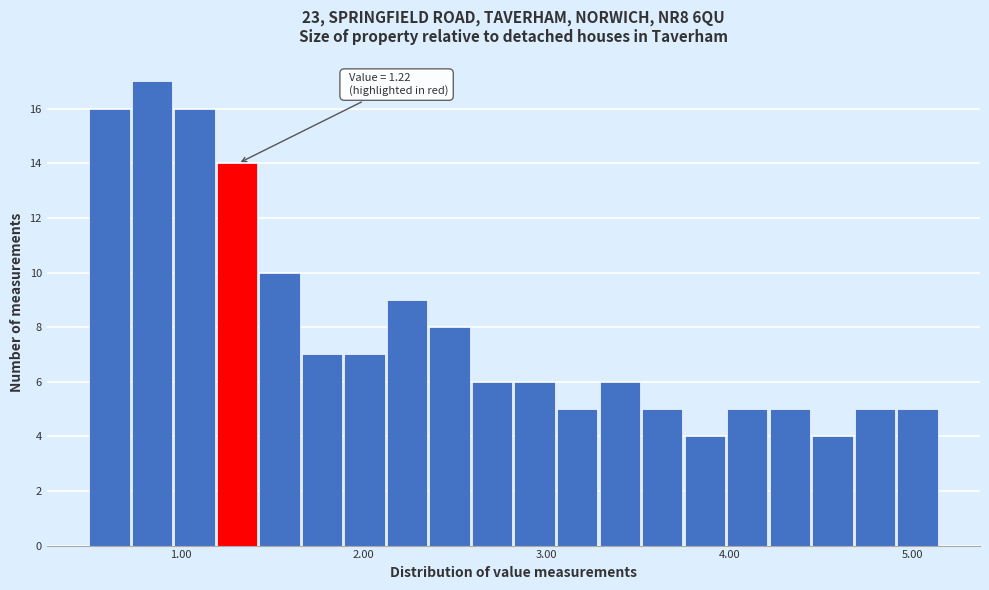

Read against the x-axis, roughly where is the centre of the tallest bar?

0.8